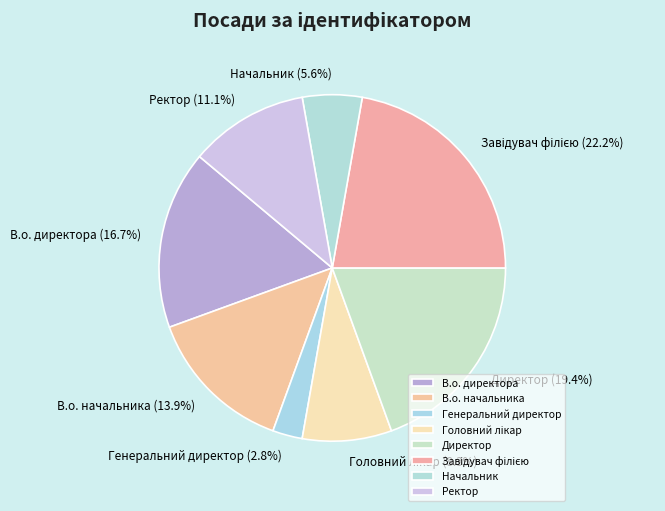

Which category has the smallest portion of the pie?

Генеральний директор